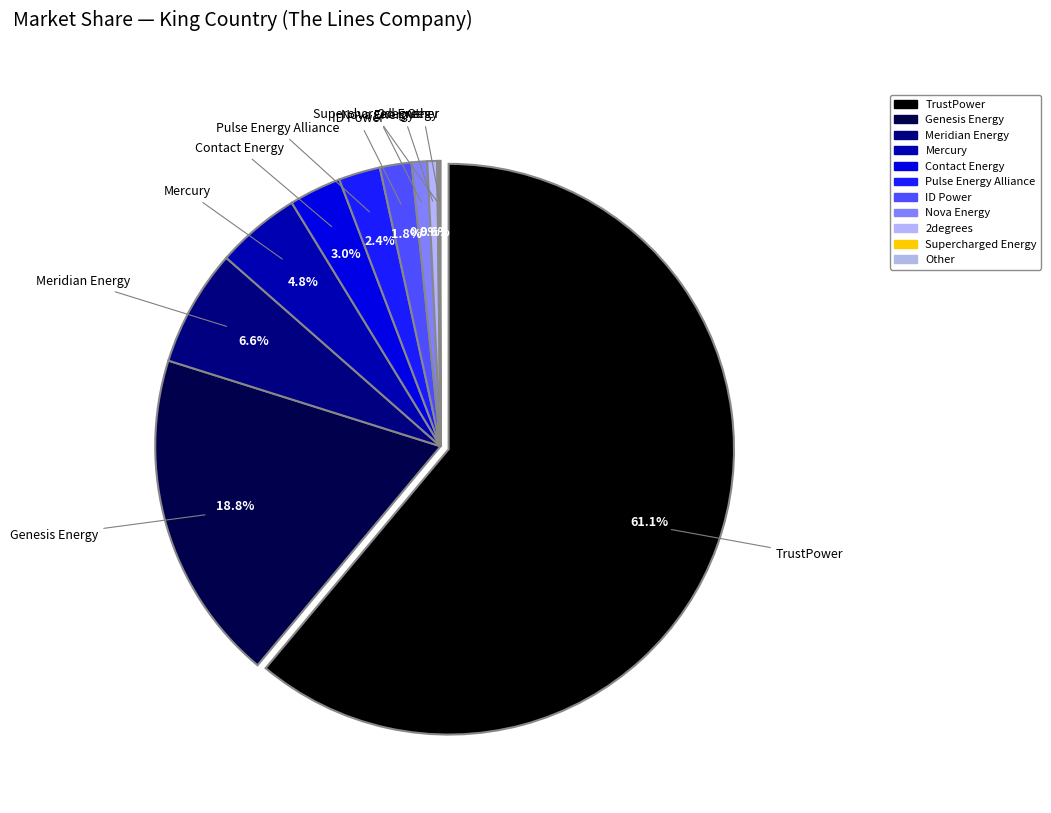

What is the largest slice in the pie chart?

TrustPower